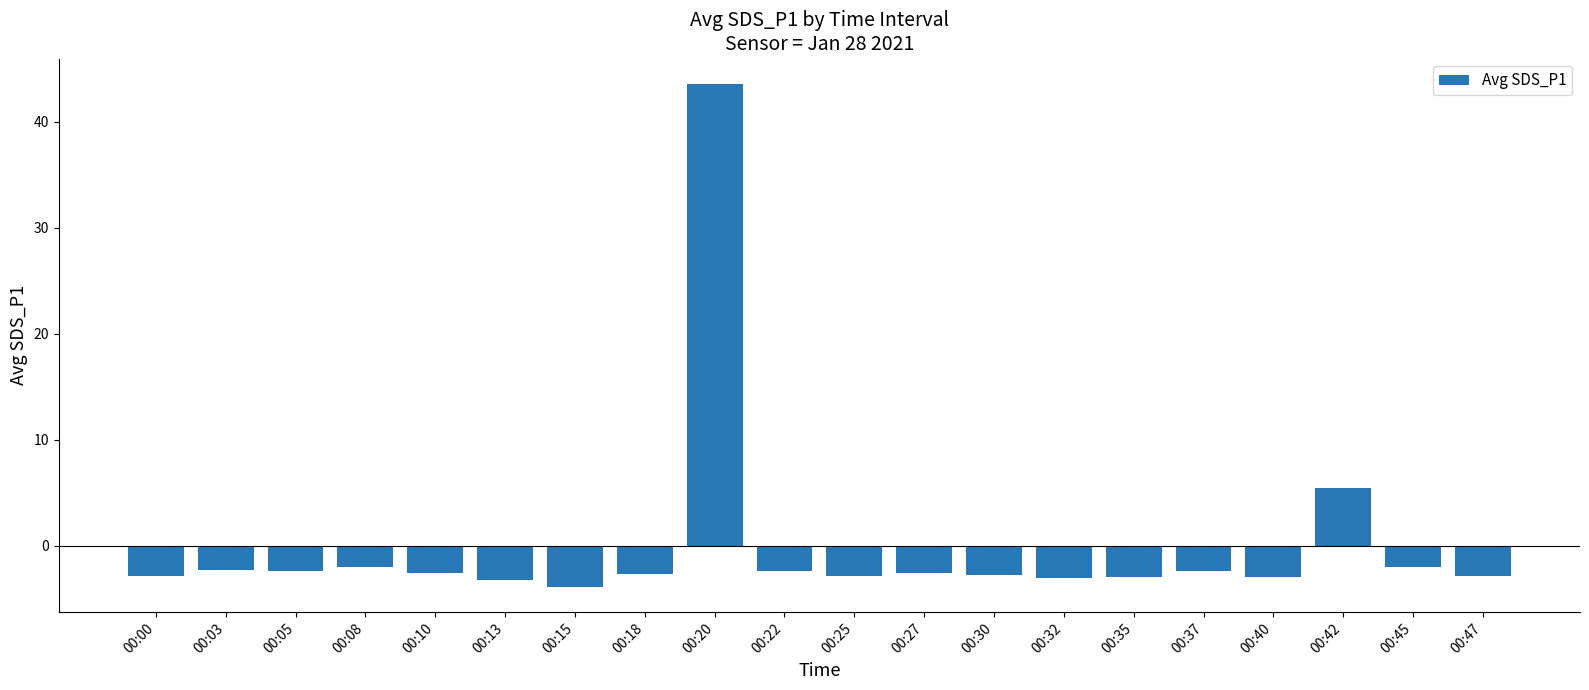

Is it true that the value at 00:30 is -2.8?

True